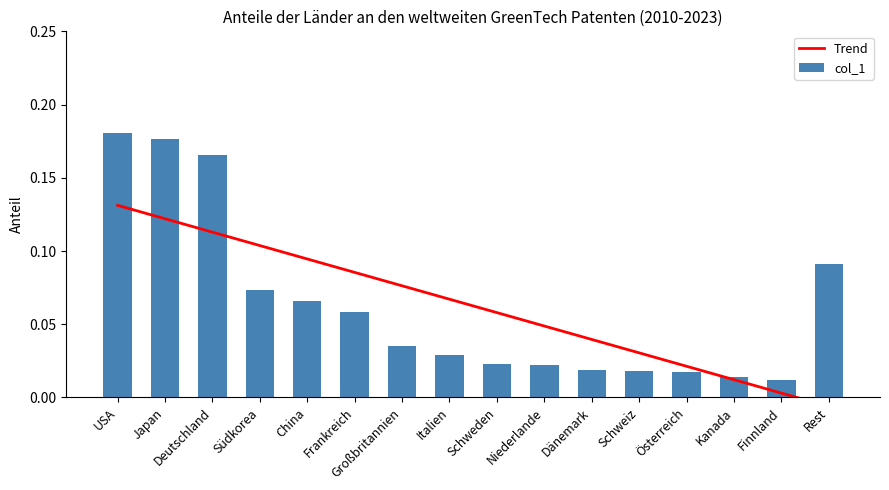

Which series has the widest spread of values?

col_1